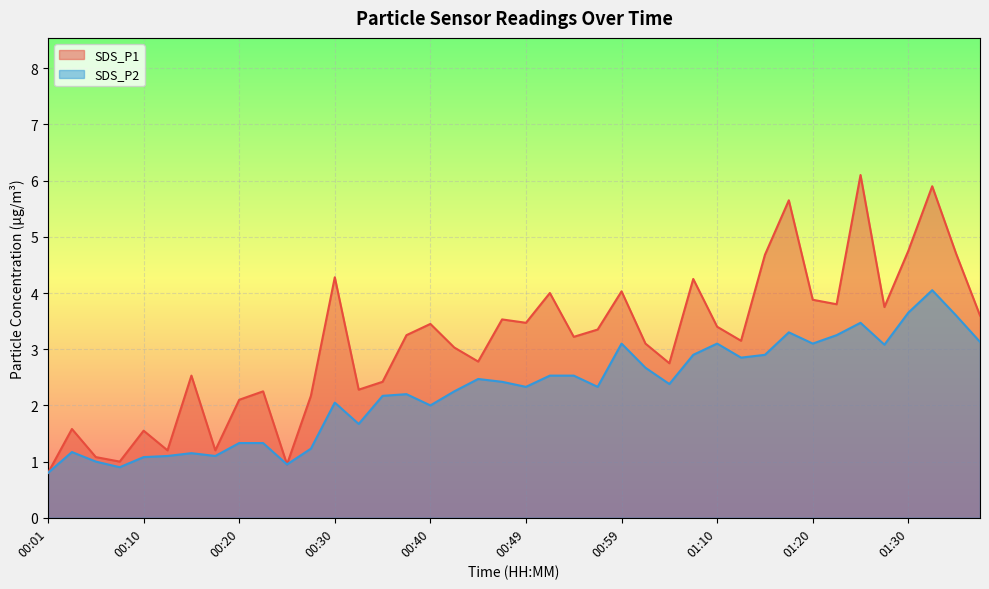

What is the difference between the maximum and minimum values in the SDS_P2_line series?

3.2